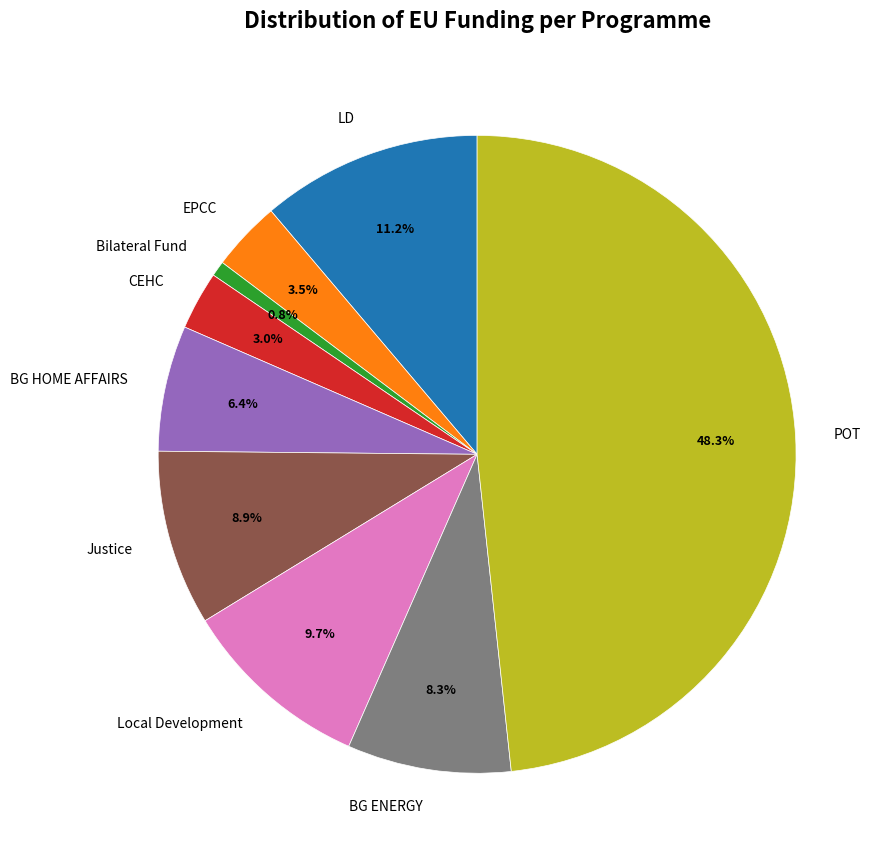

Is the sum of CEHC and EPCC greater than half?

No